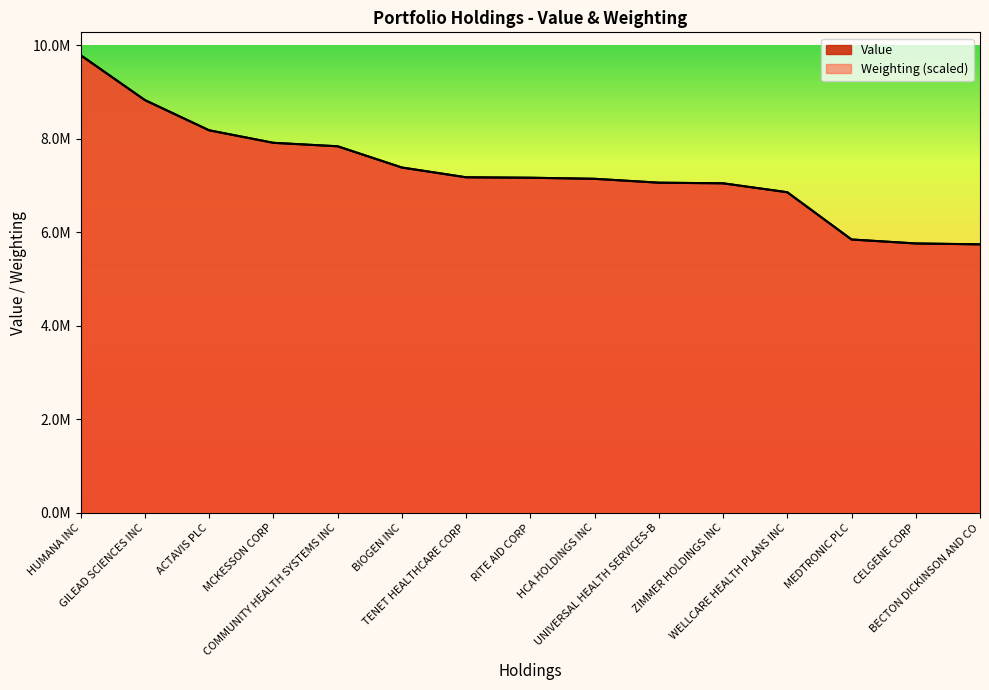

What position from the right is ACTAVIS PLC?

13